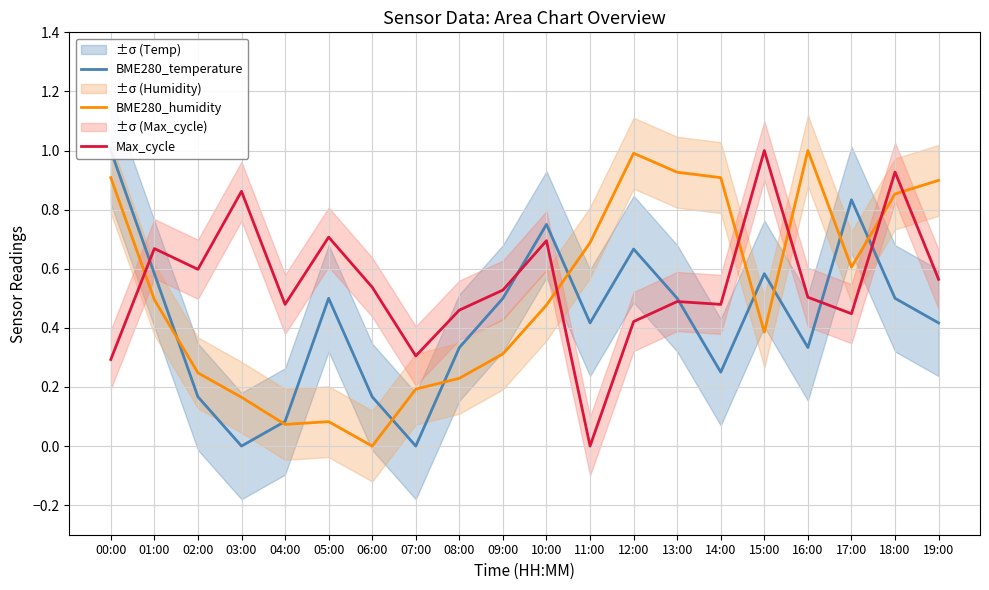

How many data points in BME280_humidity are above 0?

19